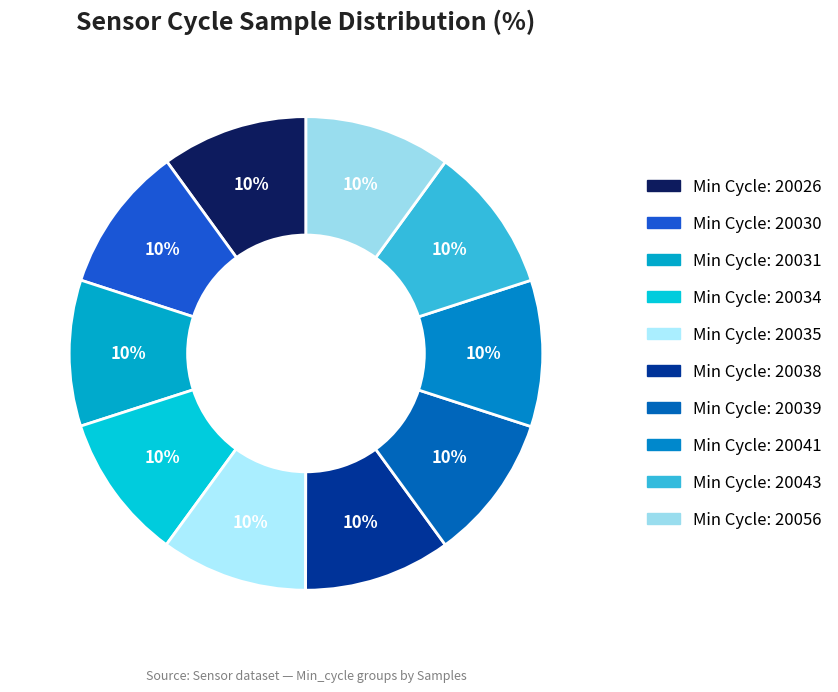

How many segments does this pie chart have?

10